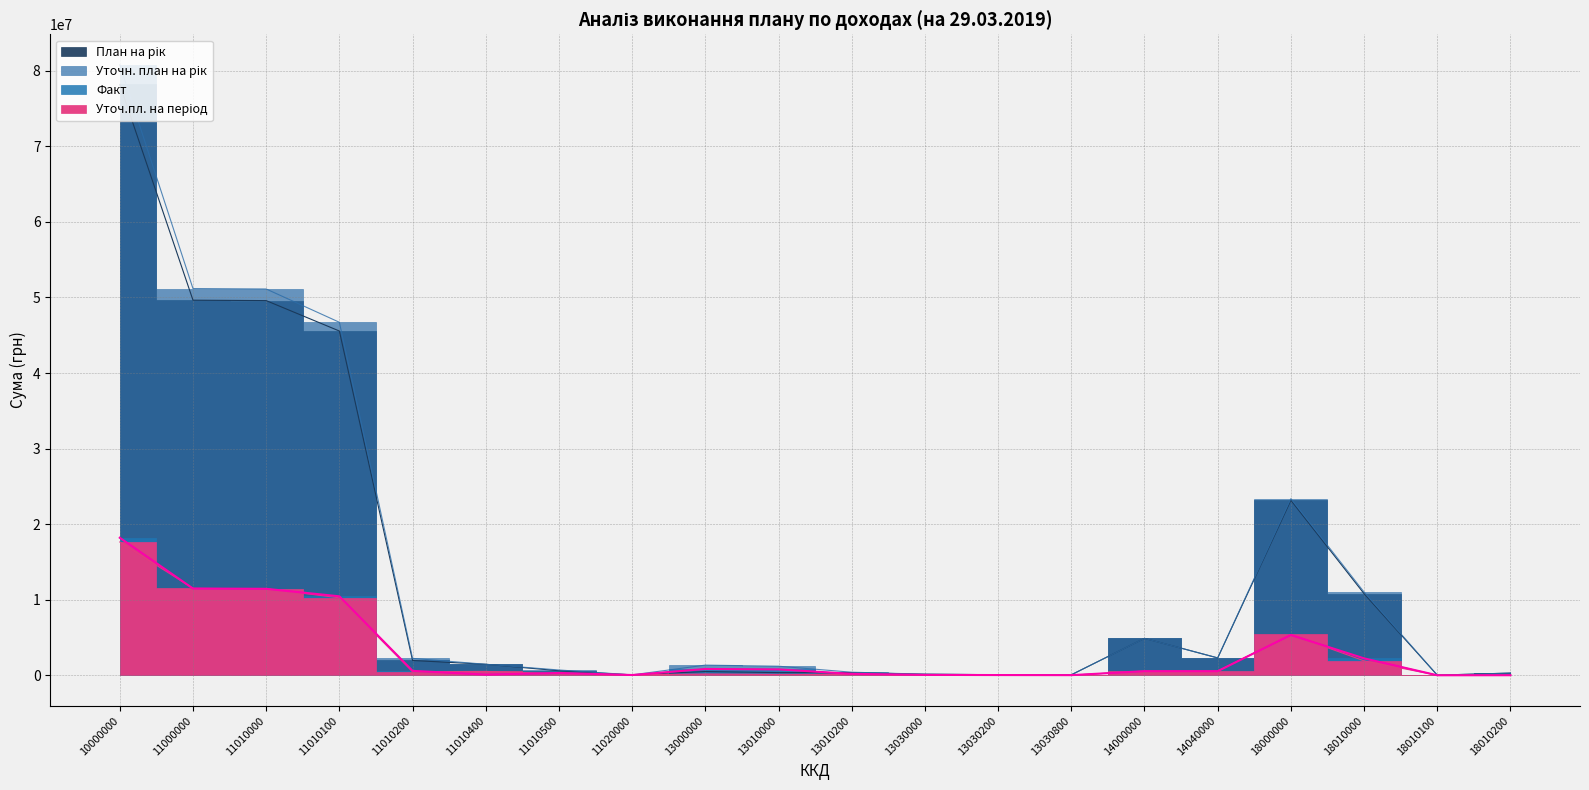

What is the total value across all series at 11000000?

123808944.9